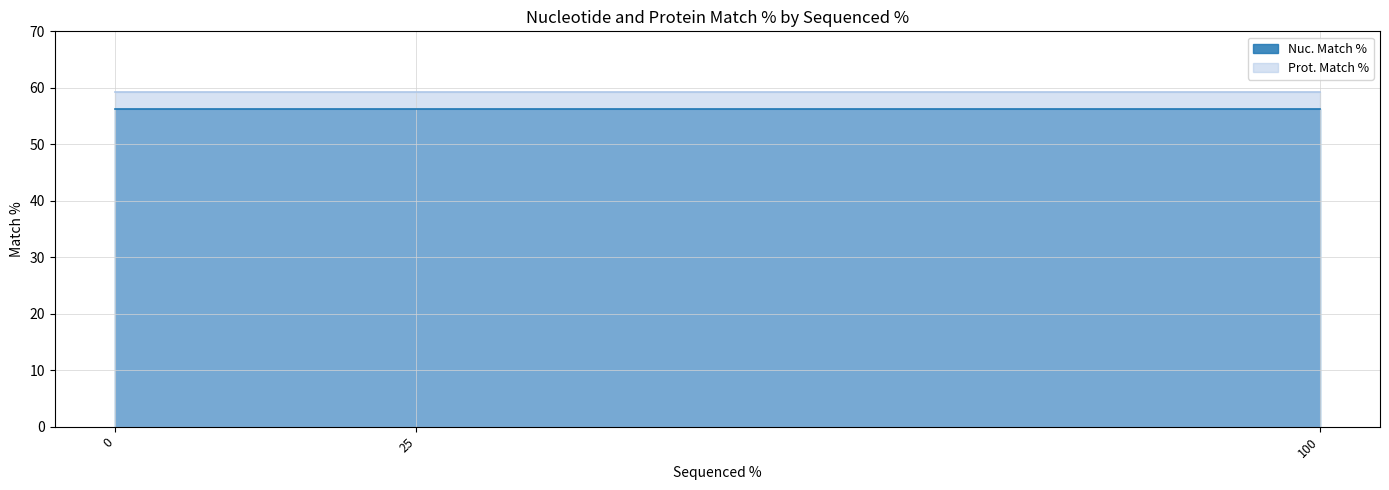

What value does the Nuc. Match % series have at 25?

56.2